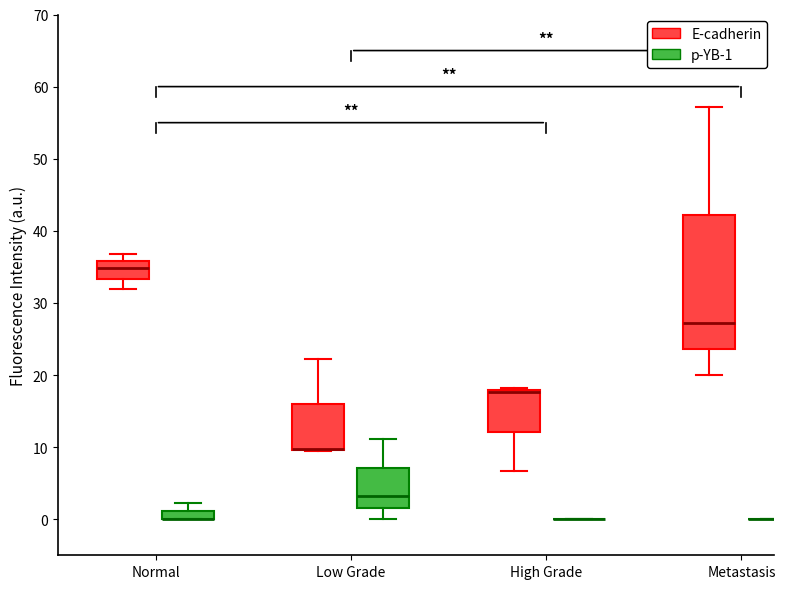

Which box is the tallest, from its lower edge to its upper edge?

Metastasis (E-cadherin)